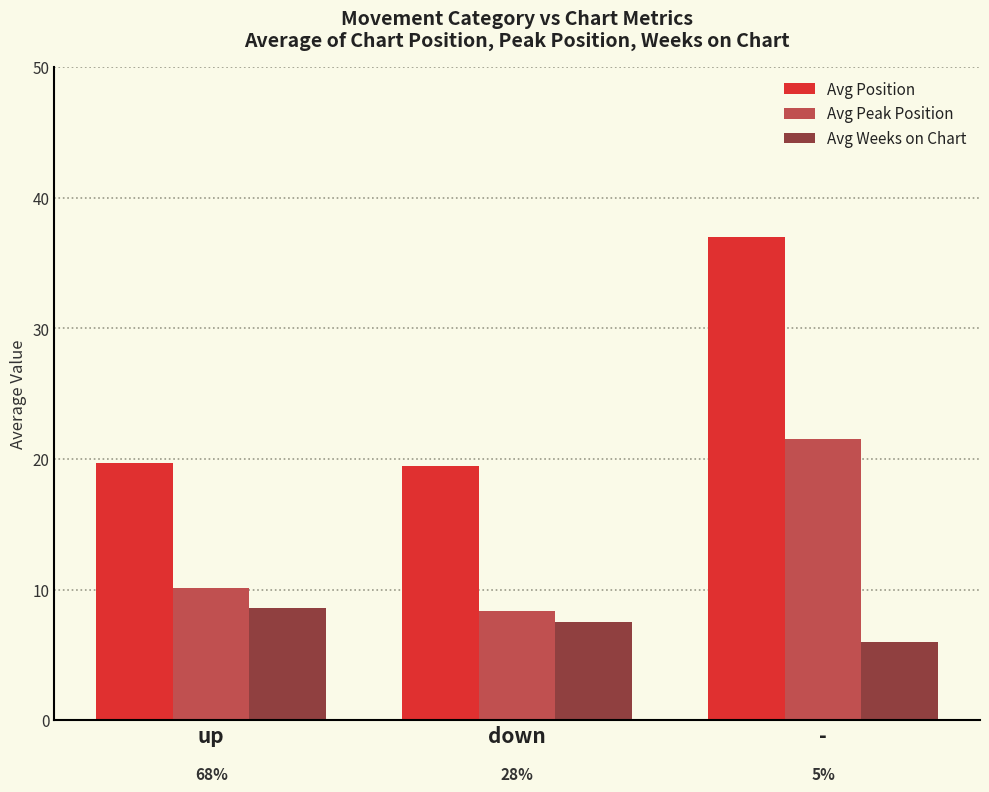

How many bars are there in total?

9